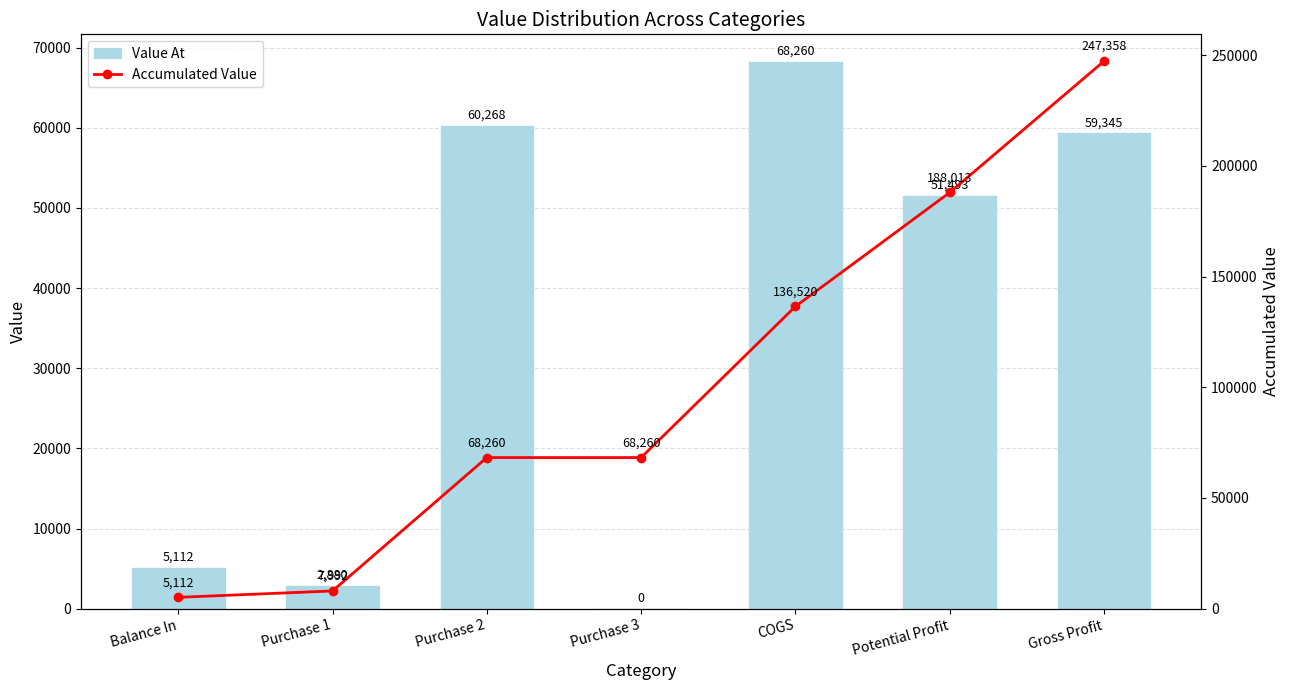

How many data points in Accumulated Value are less than 68260?

2